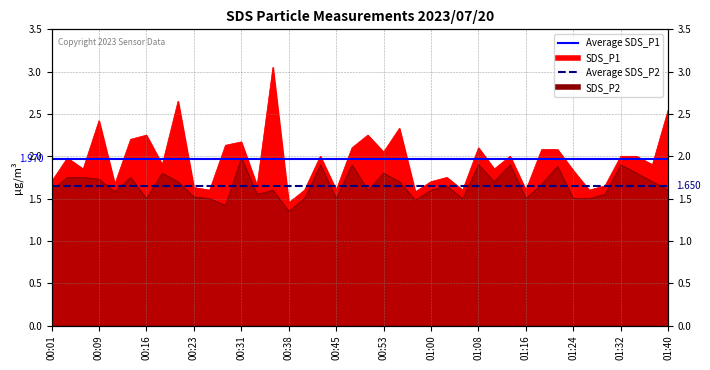

Which has a higher value, 00:09 or 00:01?

00:09